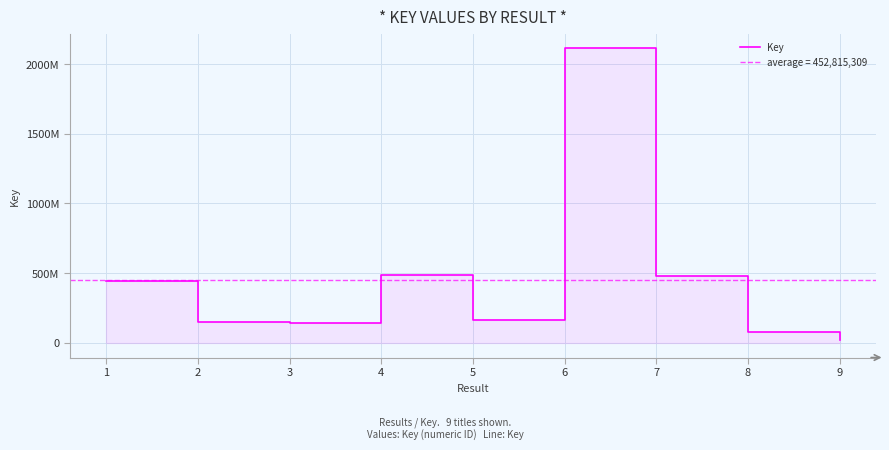

Reading left to right, extract all data points from this chart.

440510790	147289635	143665206	483772957	166582835	2112942402	480324508	76856215	23393234